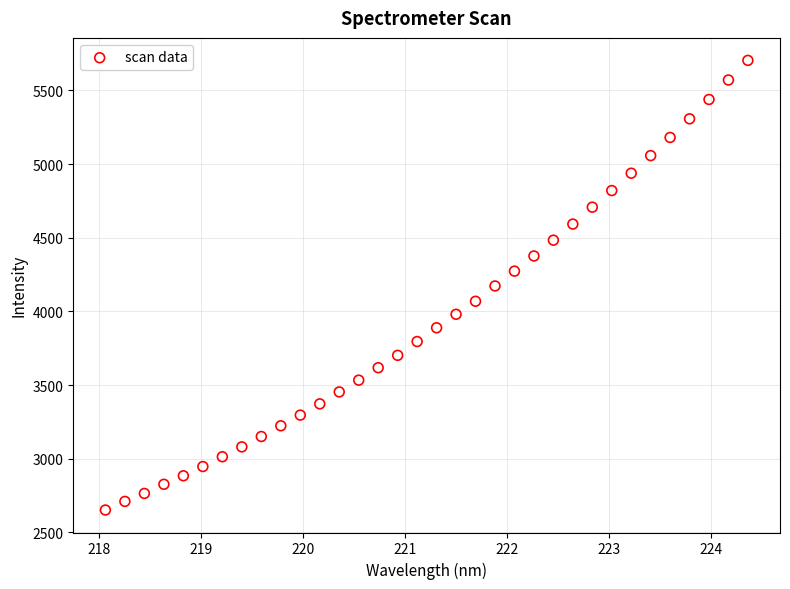

What is the range of Y values (max minus min)?

3051.8